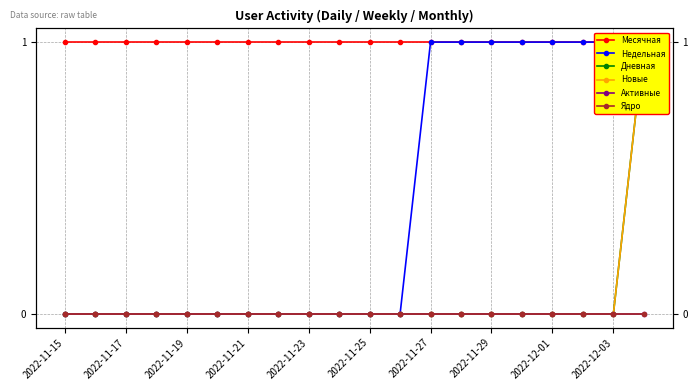

What is the sum of all Месячная values?

20